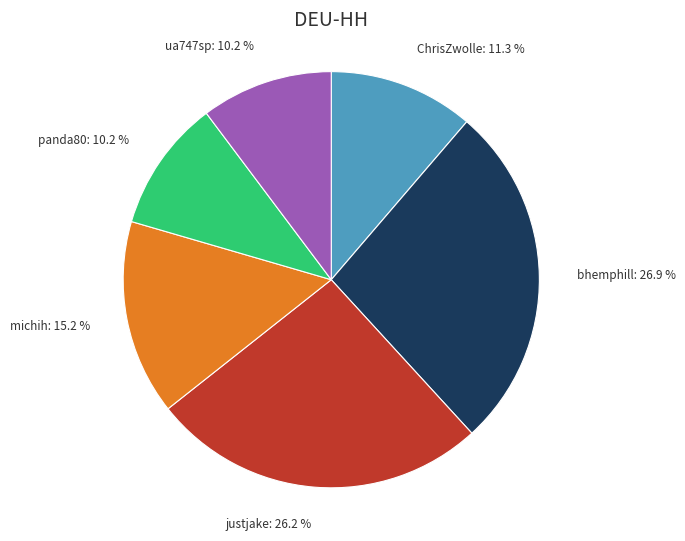

Is the sum of panda80 and ua747sp greater than half?

No